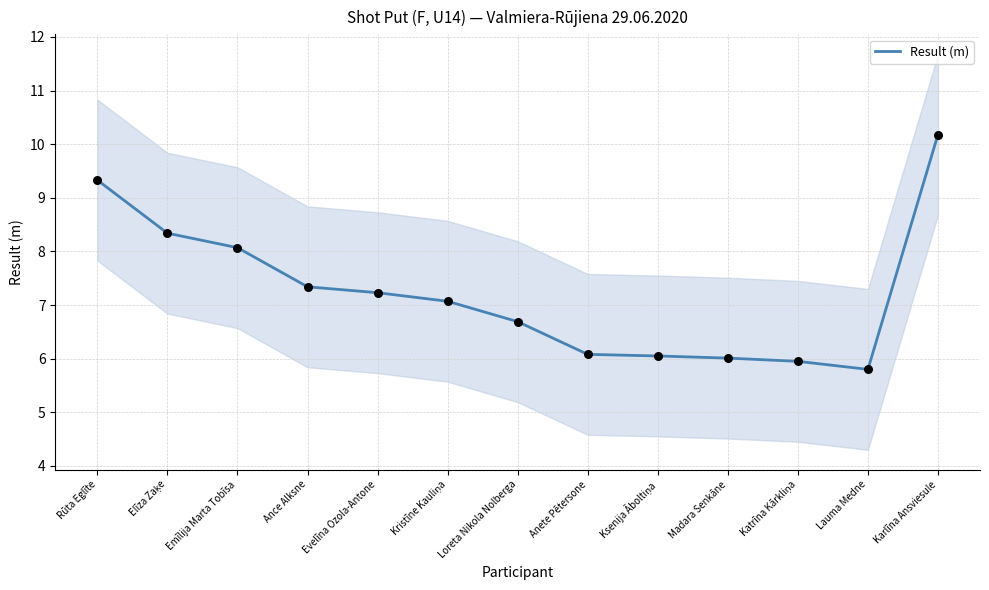

What is the ratio of the value at Emīlija Marta Tobīsa to the value at Evelīna Ozola-Antone?

1.1